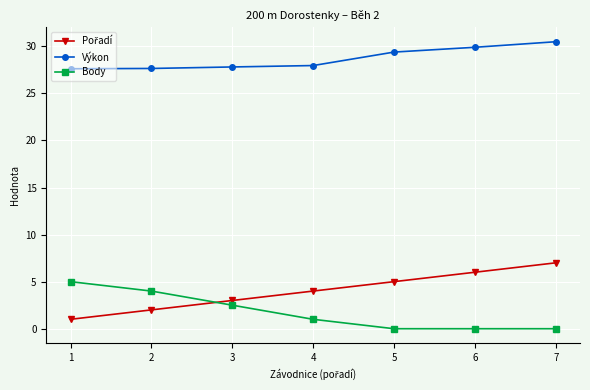

What is the difference between the highest and lowest values at 1?

26.6